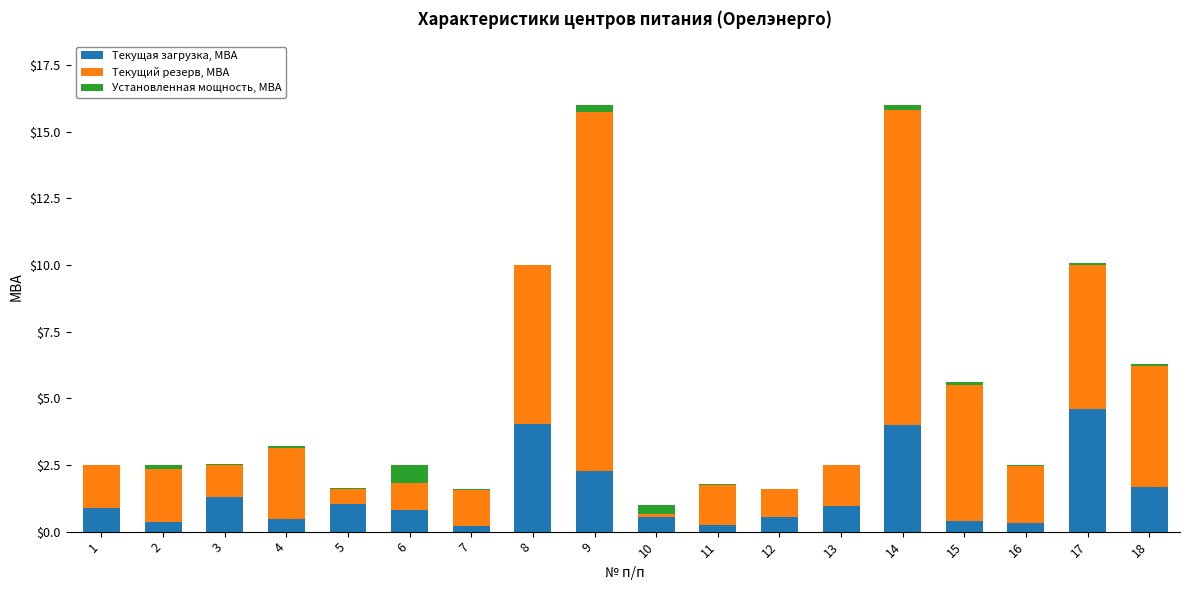

Count the number of categories in the chart.

18